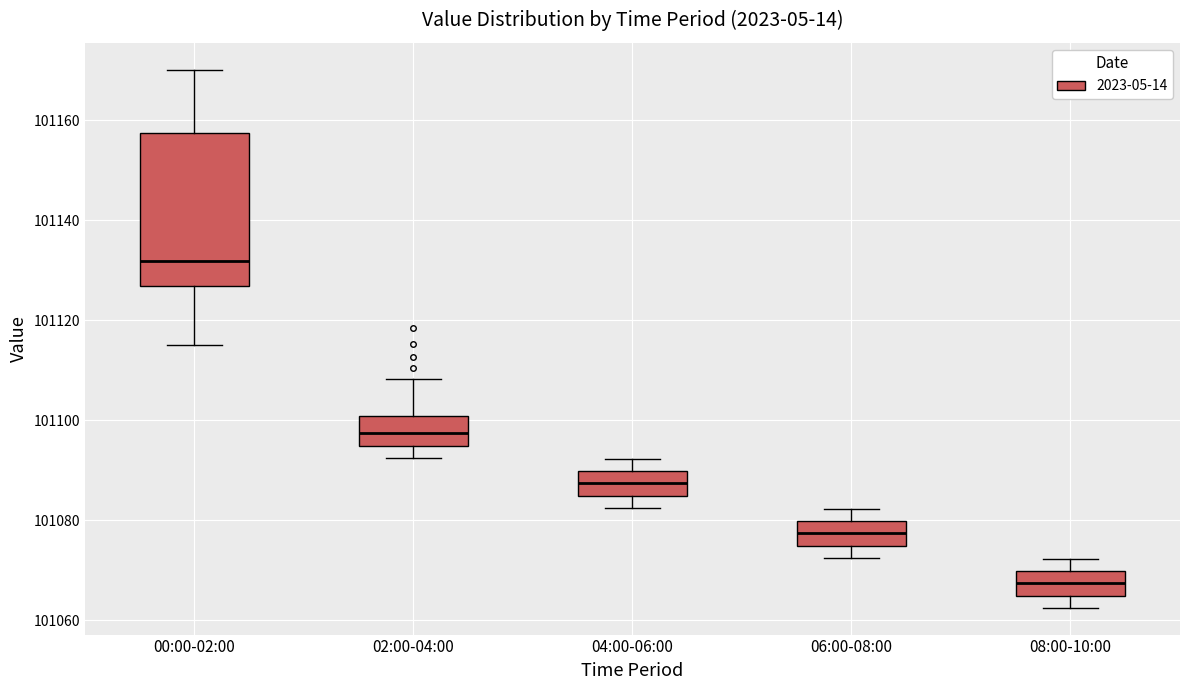

Which box's median line is the lowest?

08:00-10:00